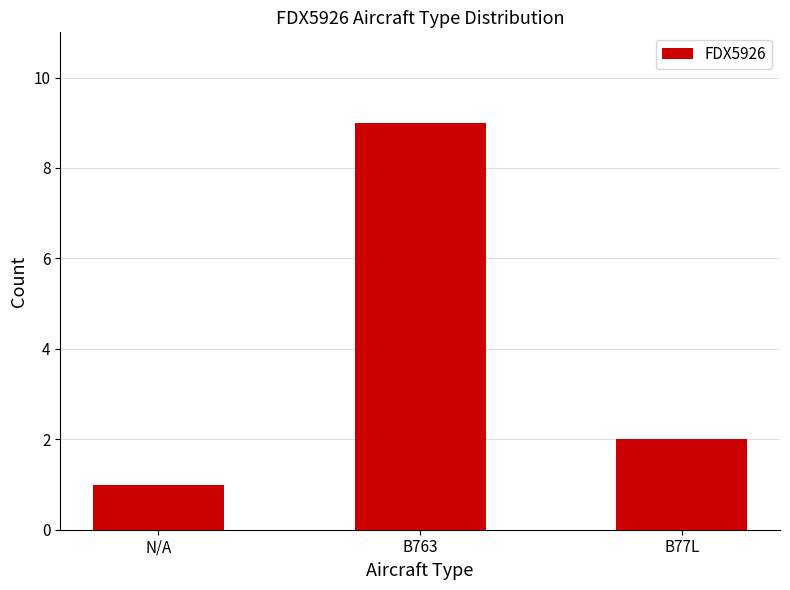

What is the difference between the maximum and second lowest values?

7